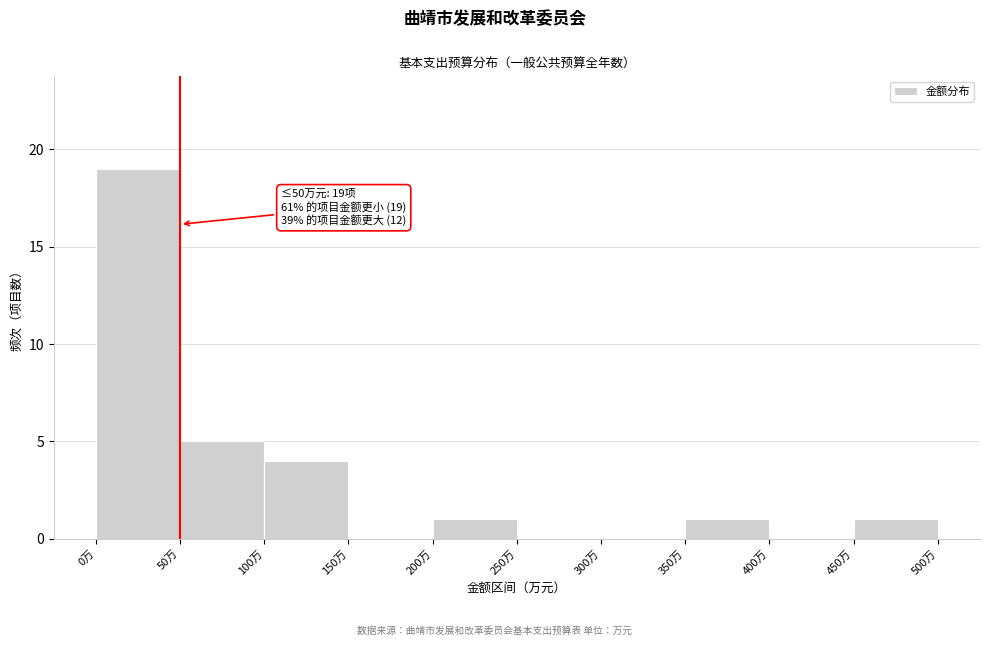

Over which range of the x-axis is the bar tallest?

0 to 50